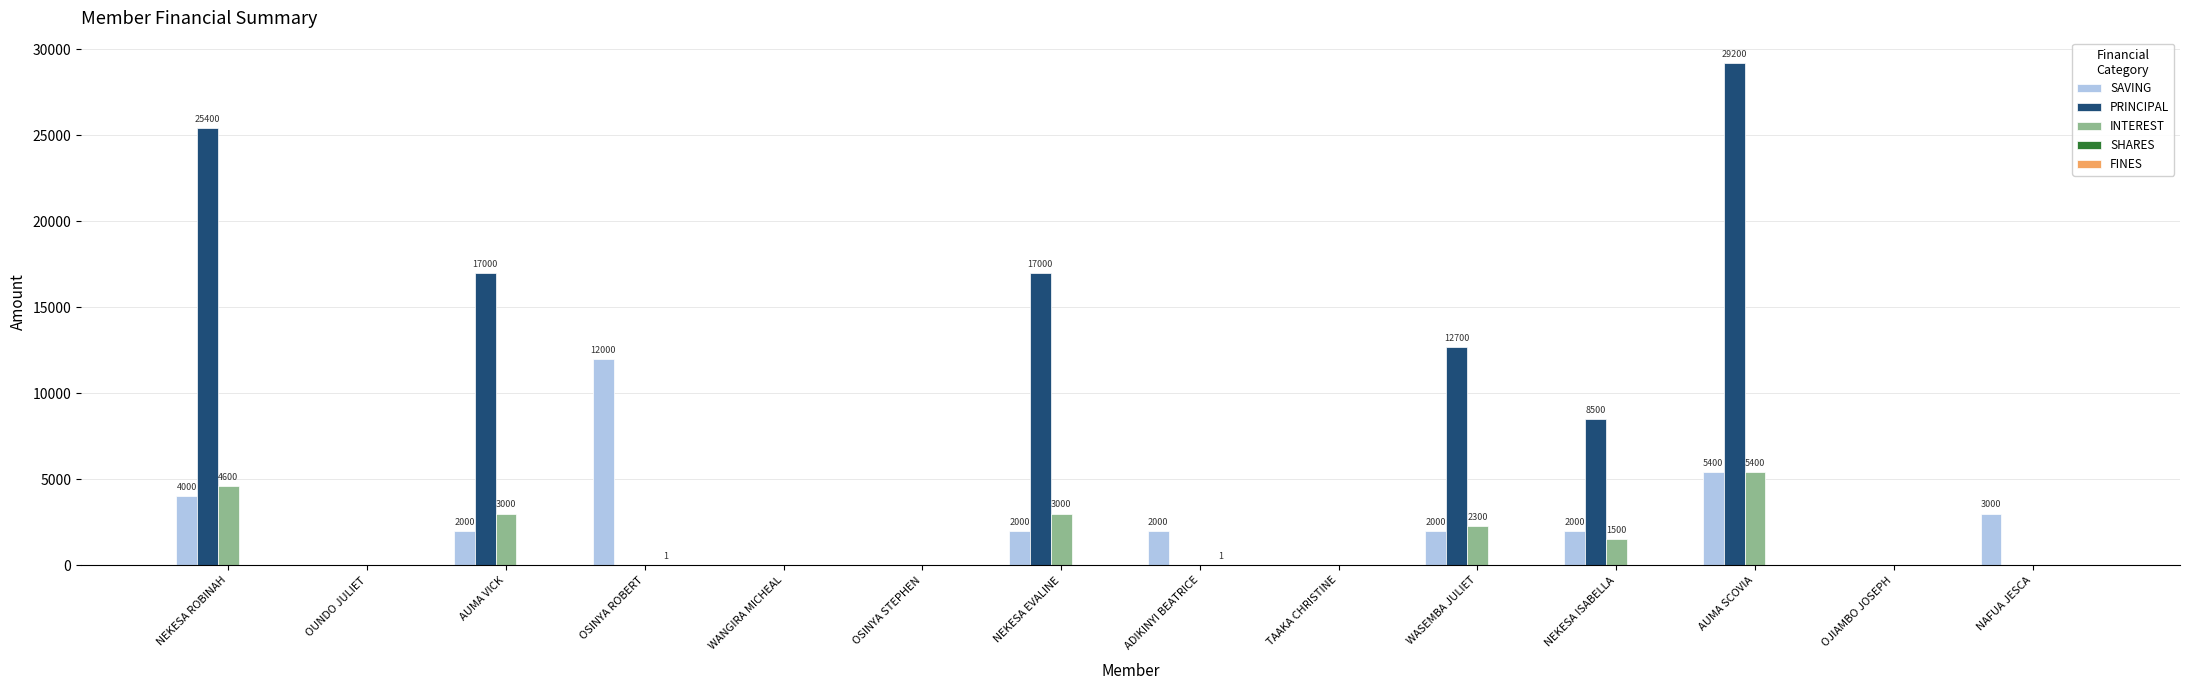

What is the difference between the INTEREST values at NEKESA ROBINAH and OUNDO JULIET?

4600